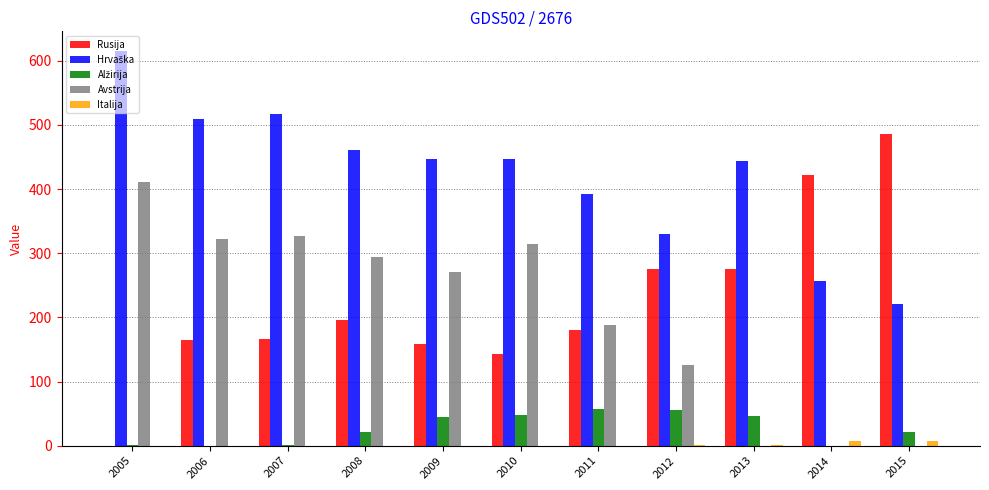

Which category has the highest value across all series?

2005